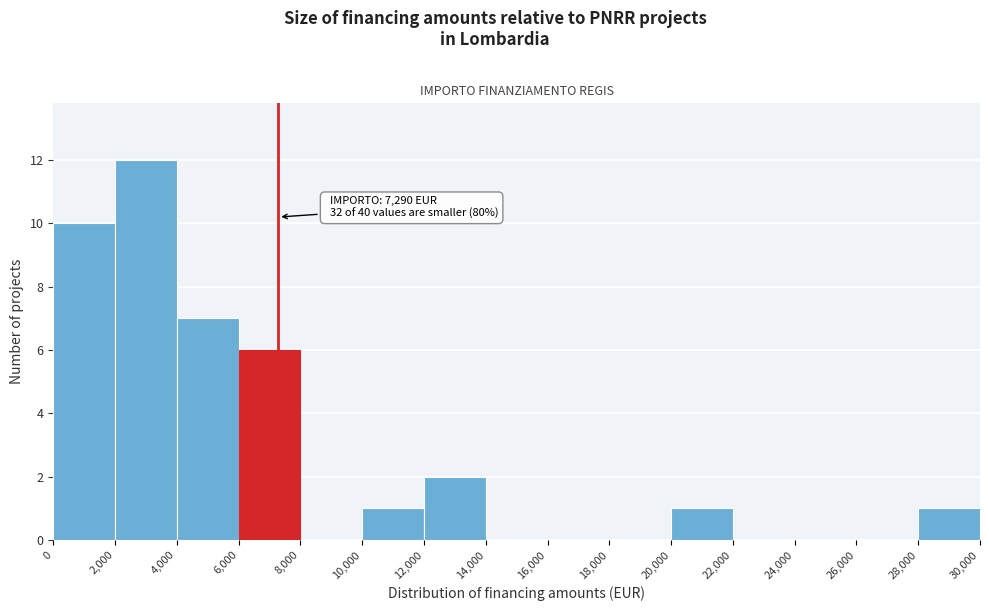

Which range on the x-axis has the tallest bar?

2,000 to 4,000